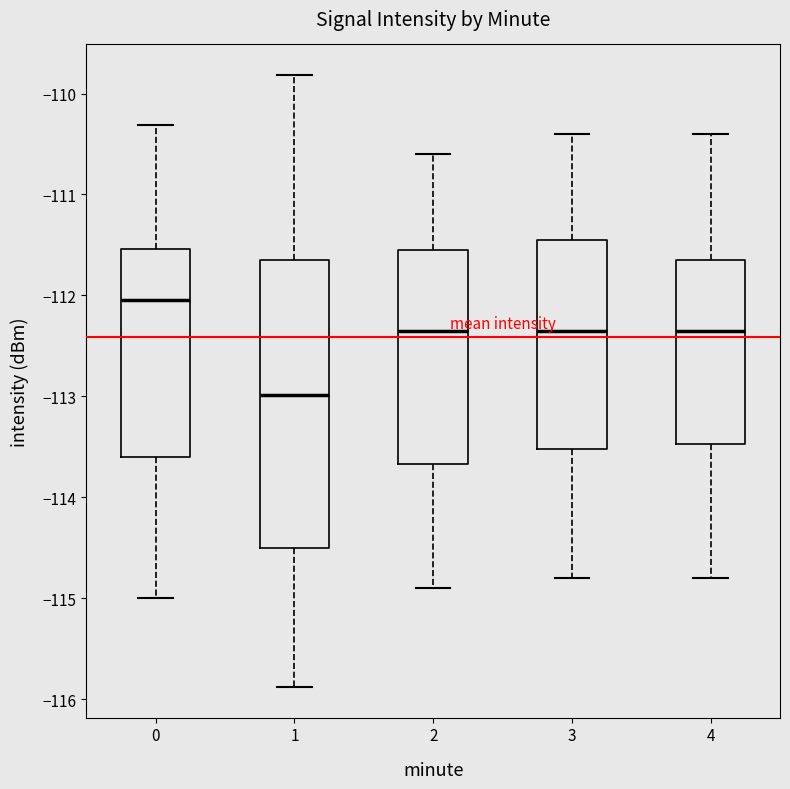

Which box is the tallest, from its lower edge to its upper edge?

1